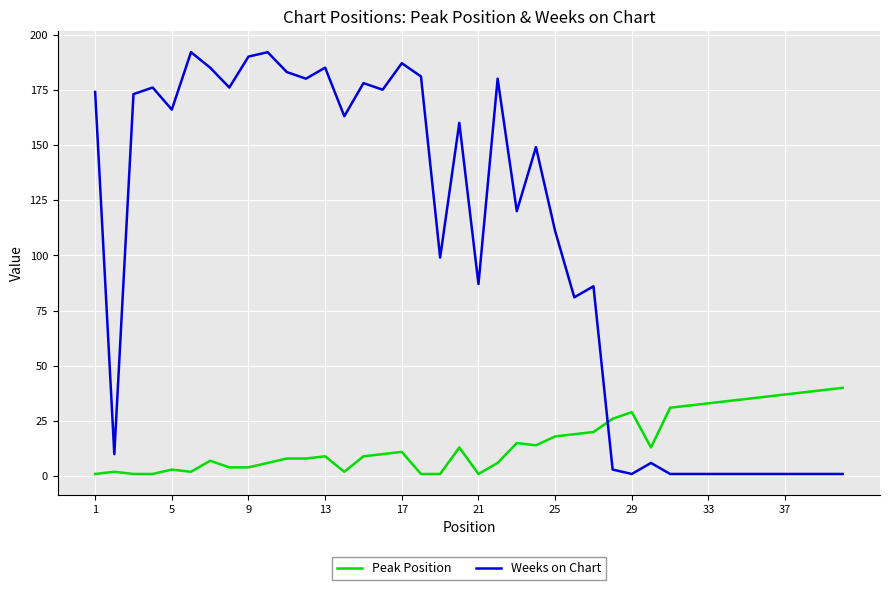

Which series has the widest spread of values?

Weeks on Chart